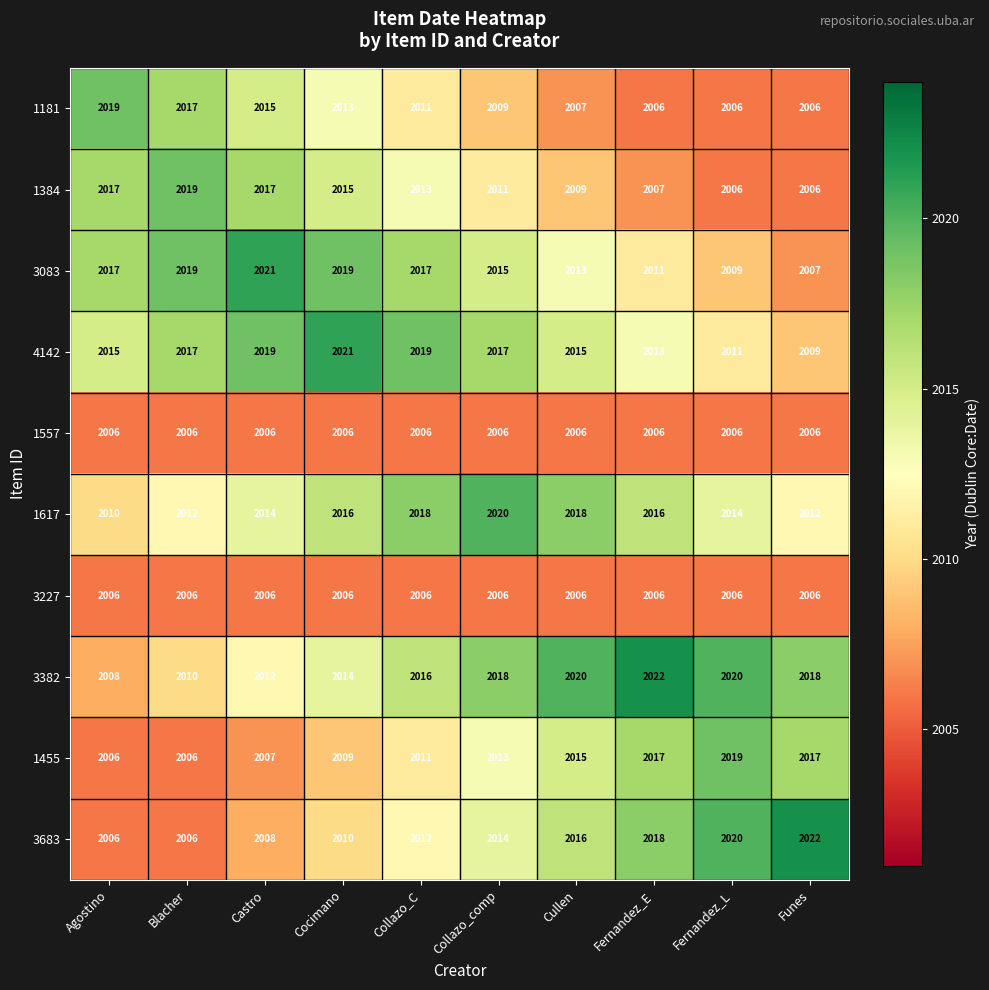

What is the difference between the second highest and minimum values in the 3382 series?

12